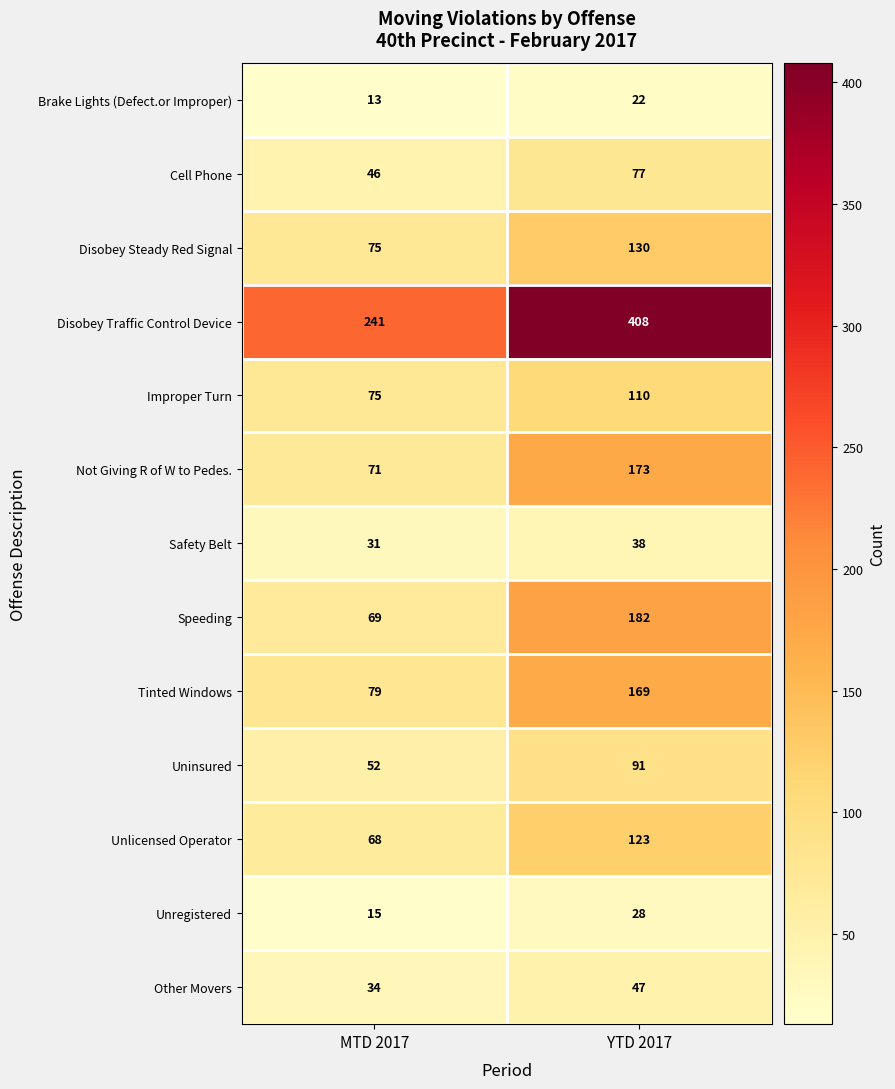

What is the spread (max minus min) of values at MTD 2017?

228